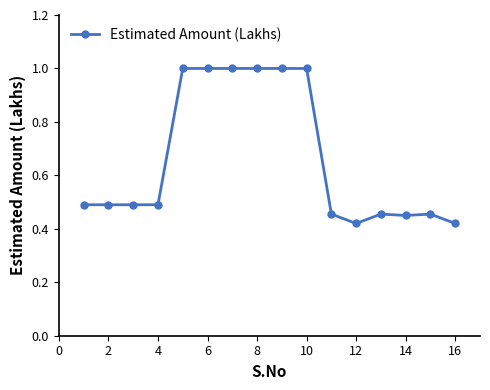

How many values are between 0 and 1?

16